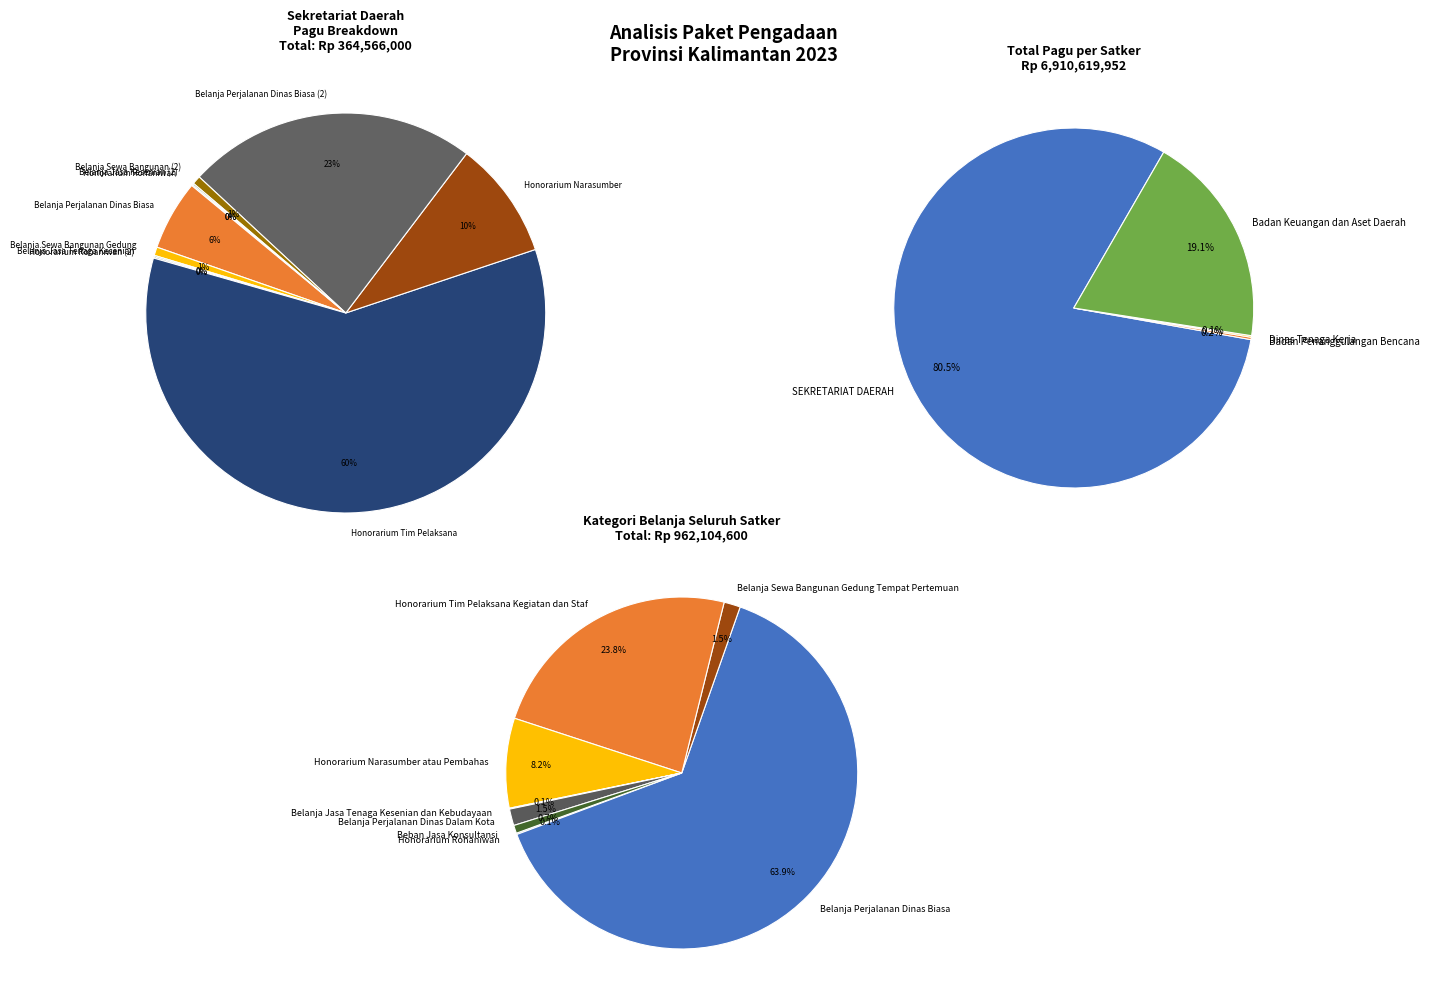

What is the ratio of the value at Belanja Sewa Bangunan (2) to the value at Belanja Sewa Bangunan Gedung?

1.0